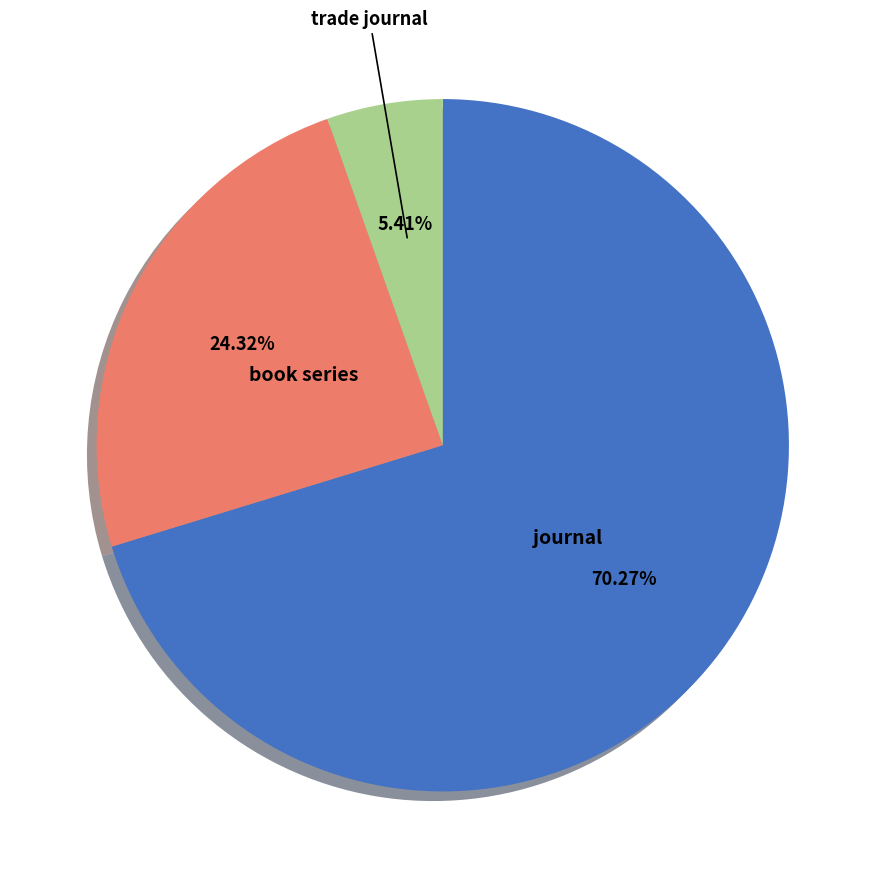

Is there a majority slice in this chart?

Yes